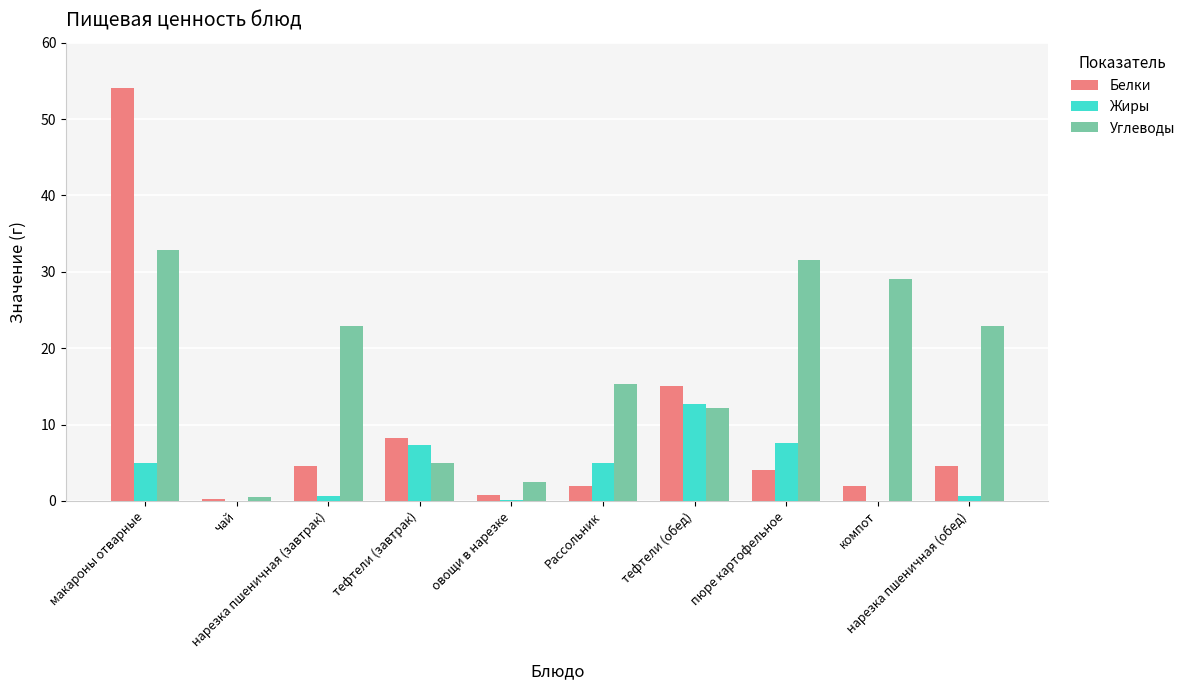

What is the maximum value shown in the chart?

54.0